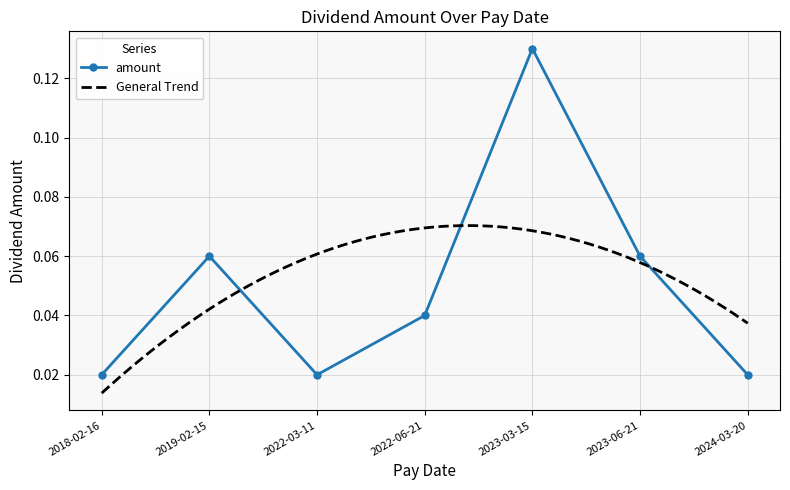

What is the label of the 2nd point from the right?

2023-06-21